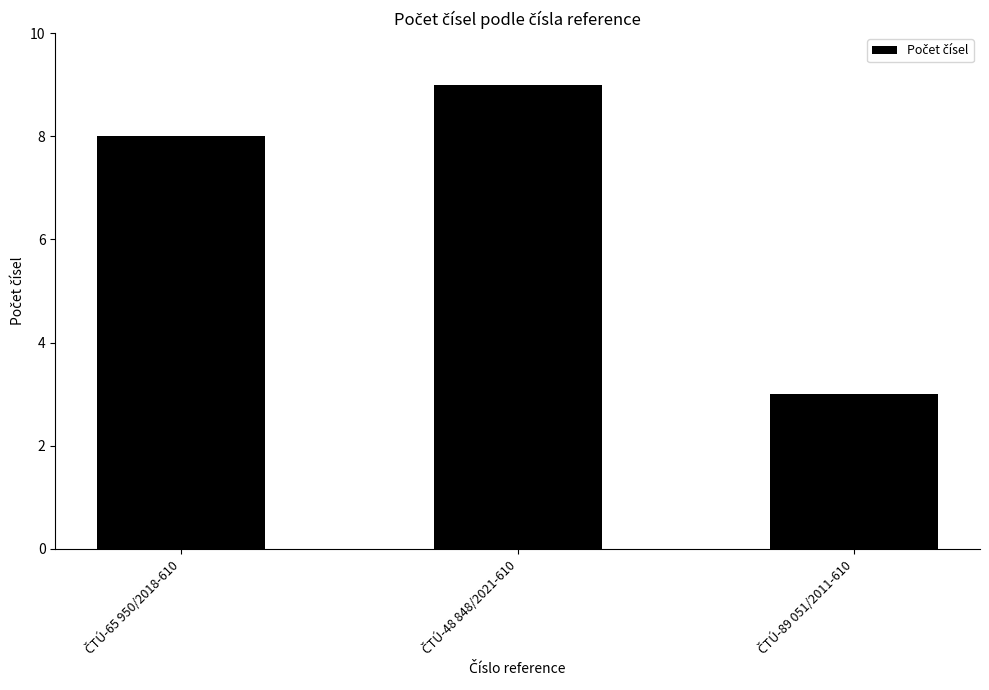

What is the value of the 1st bar from the left?

8